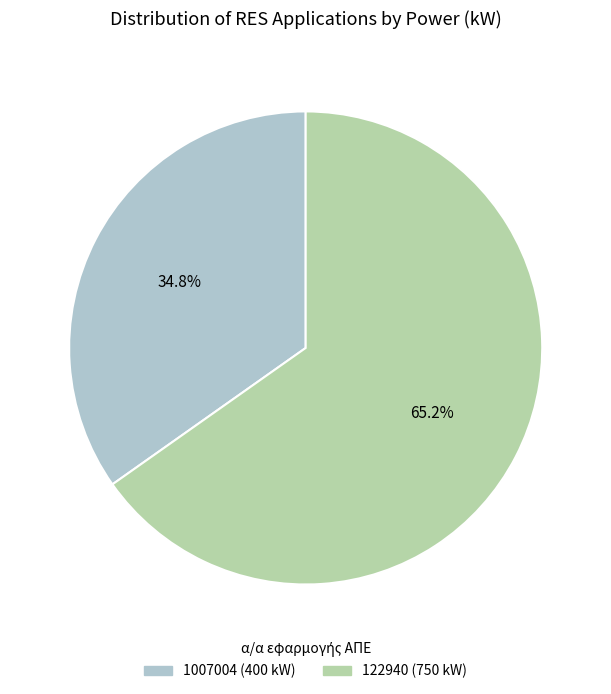

Which slice is the largest?

122940